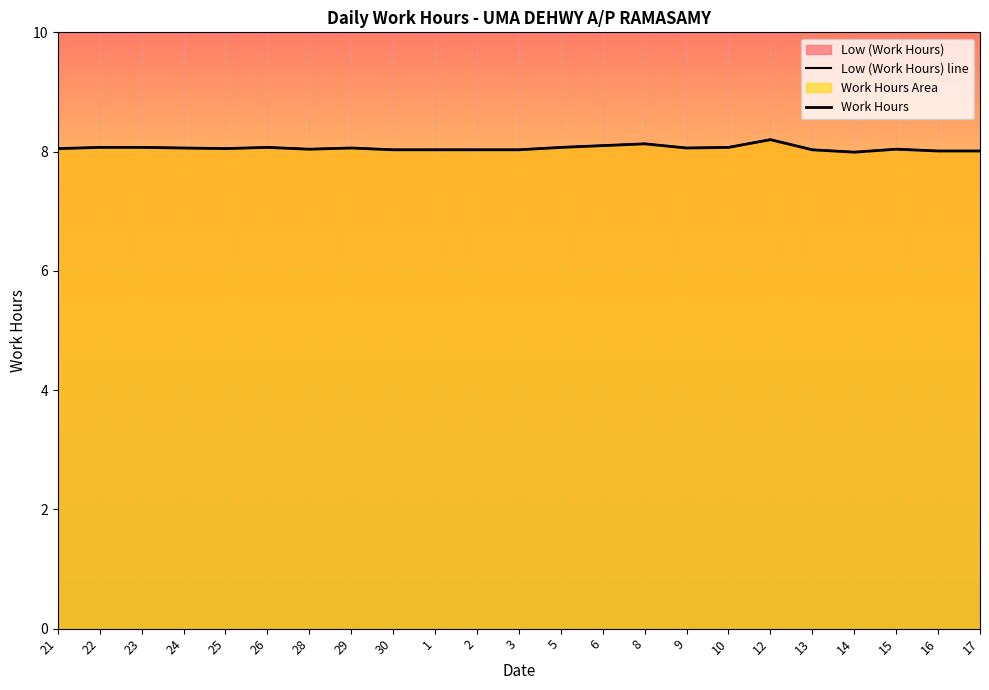

At which category is the sum across all series the highest?

12